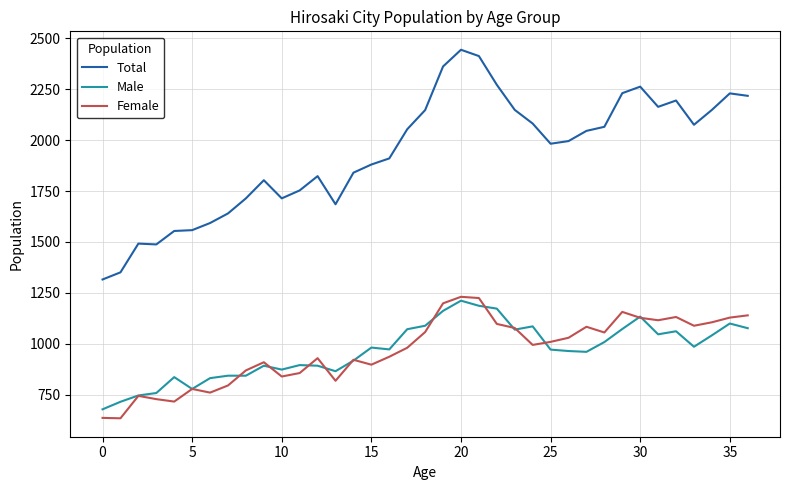

True or false: Female and Total intersect in this chart.

False